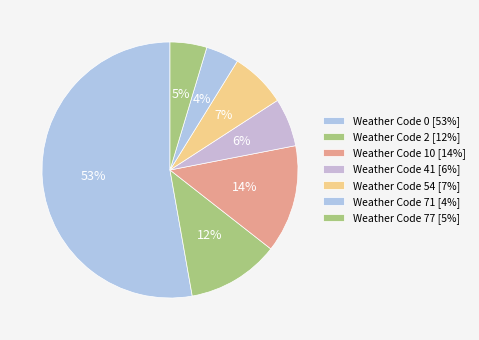

How many segments does this pie chart have?

7